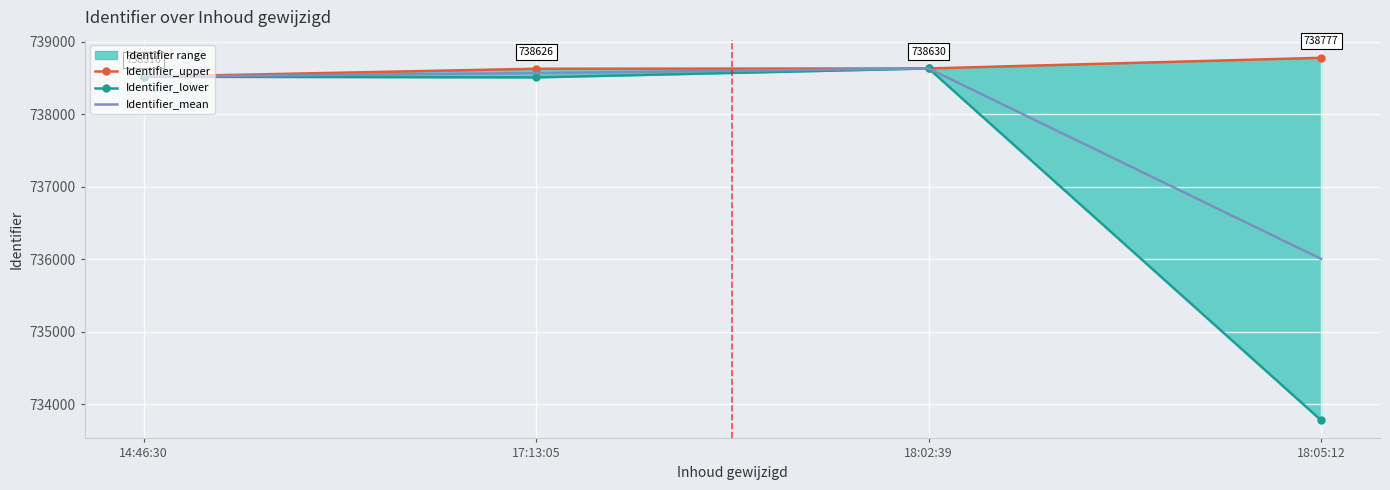

Reading left to right, transcribe all the data shown in this chart.

Identifier_upper: 14:46:30=738516	17:13:05=738626	18:02:39=738630	18:05:12=738777
Identifier_lower: 14:46:30=738516	17:13:05=738507	18:02:39=738630	18:05:12=733777
Identifier_mean: 14:46:30=738516	17:13:05=738566	18:02:39=738630	18:05:12=736003